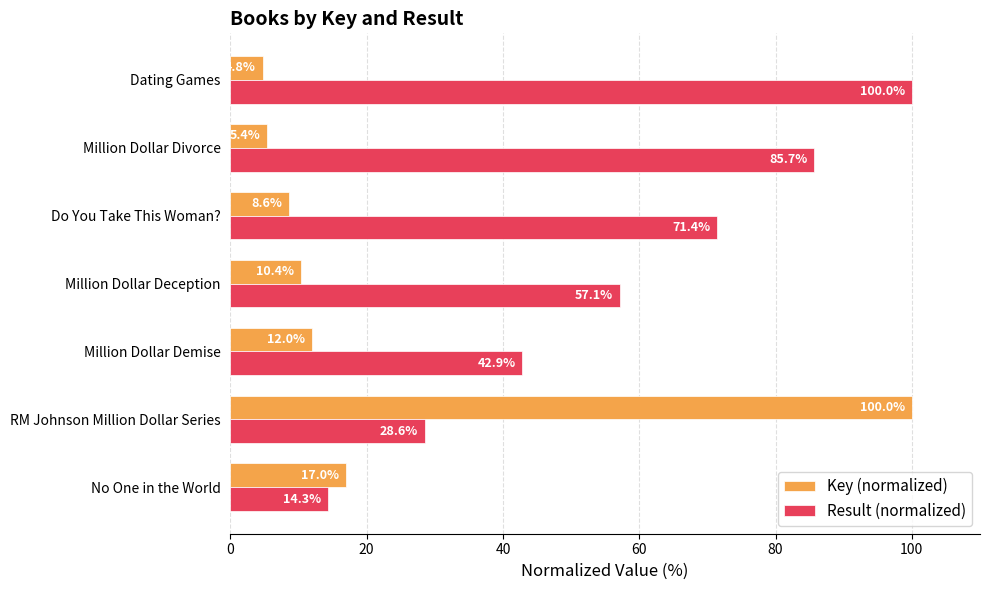

At which category is the sum across all series the highest?

RM Johnson Million Dollar Series